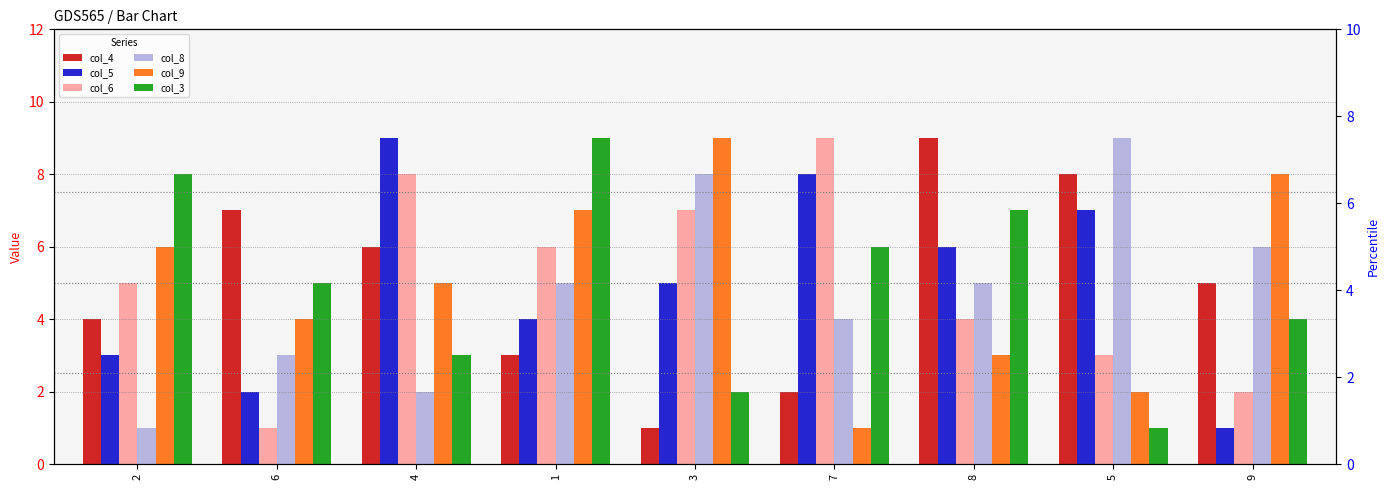

Which series has the widest spread of values?

col_4